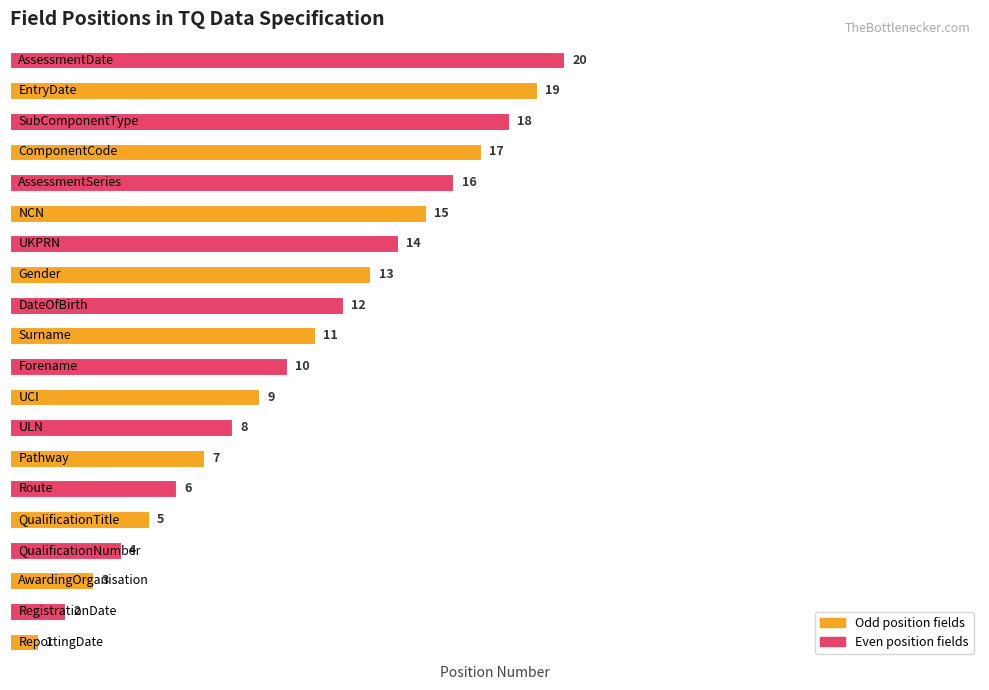

What is the difference between the maximum and minimum values?

19